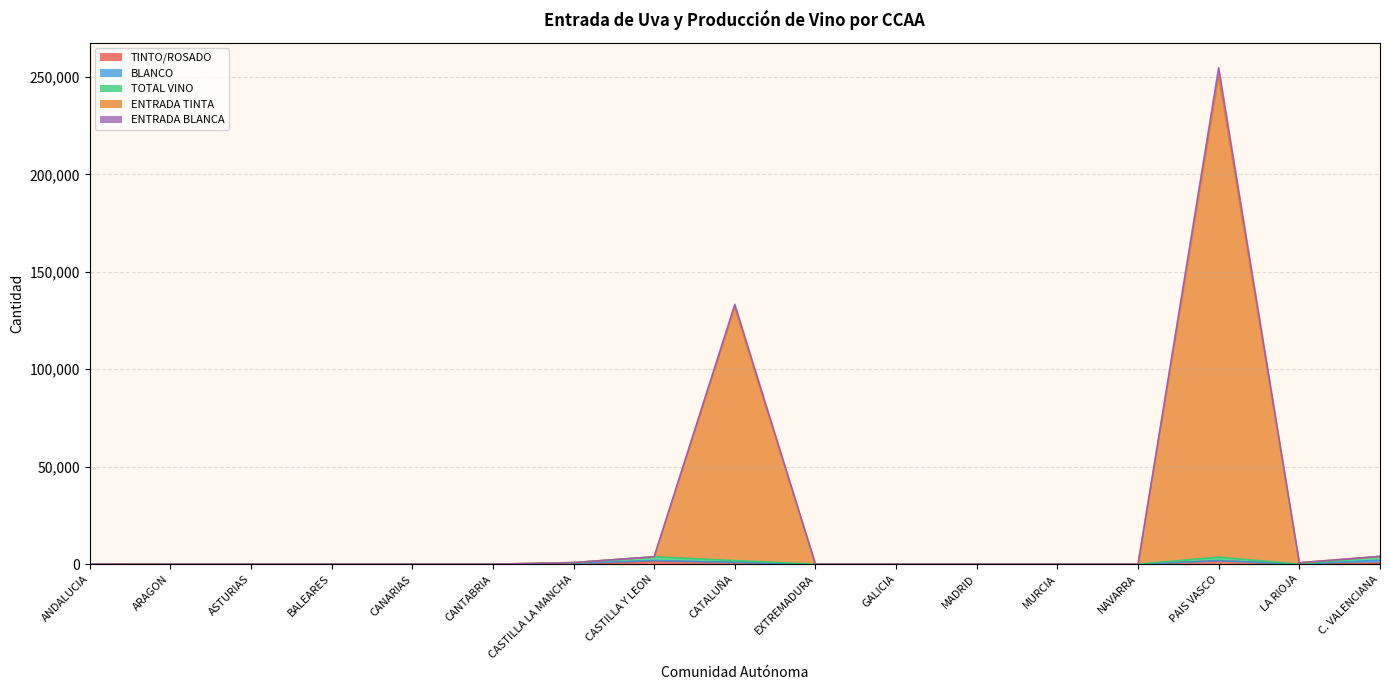

Does the chart have visible grid lines?

Yes